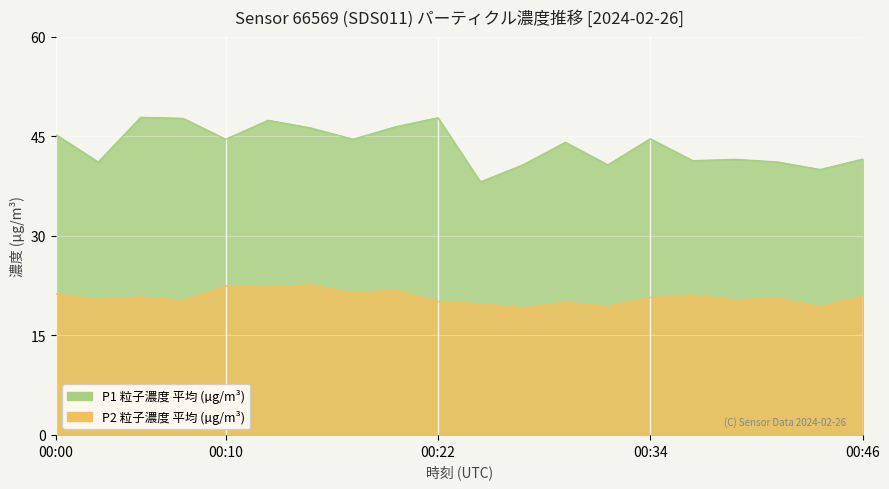

What is the maximum value shown in the chart?

47.8